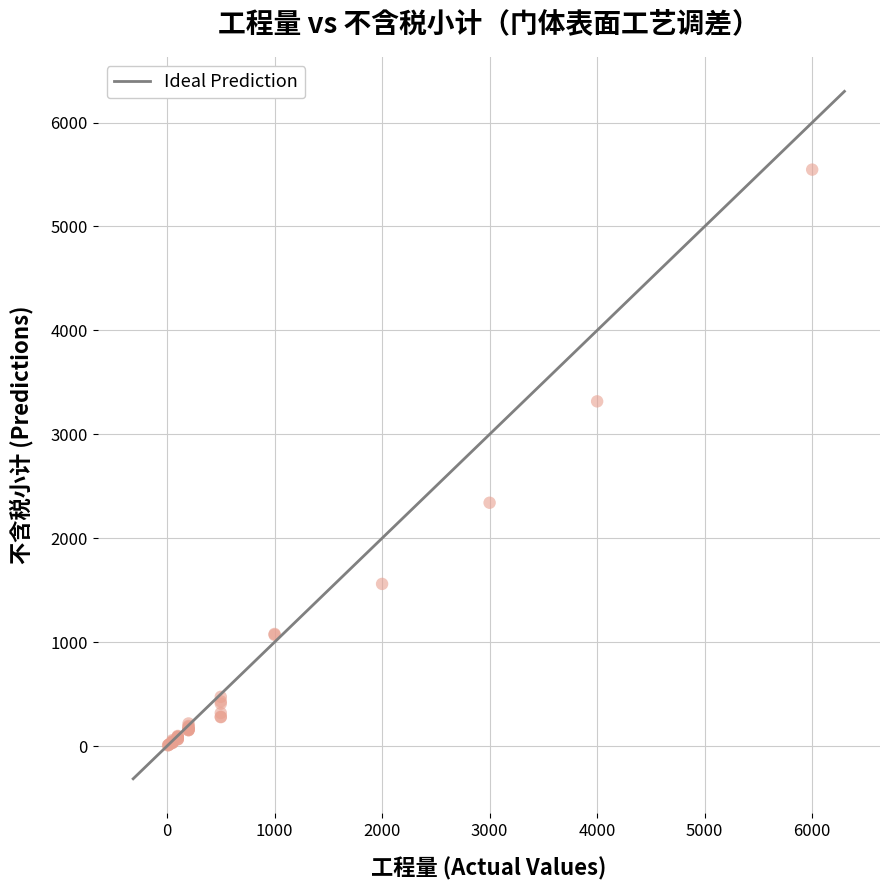

What Y value in the scatter plot is closest to 2776?

2341.5